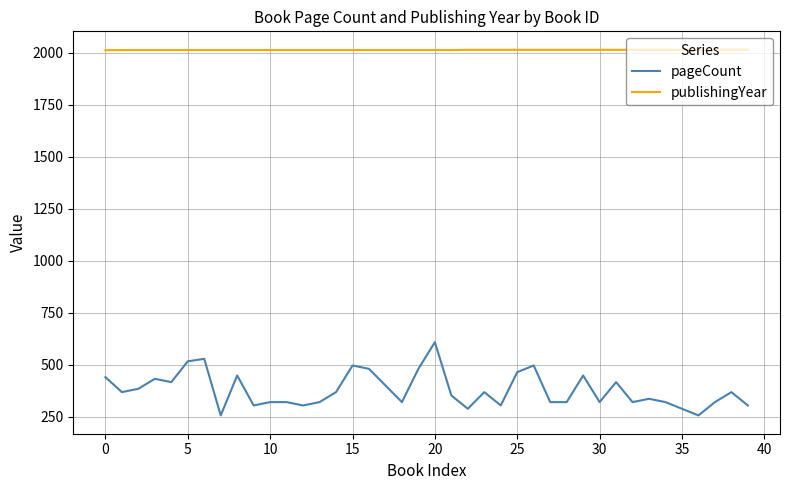

List the series in order of their peak value, lowest first.

pageCount, publishingYear